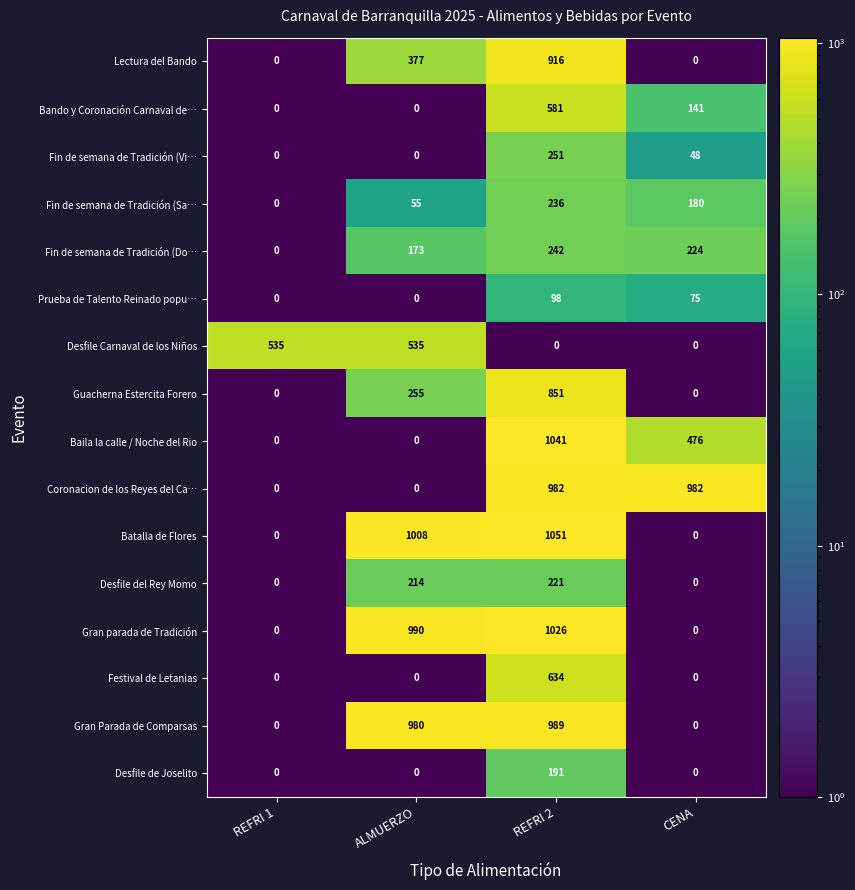

How many data points does each series have?

4